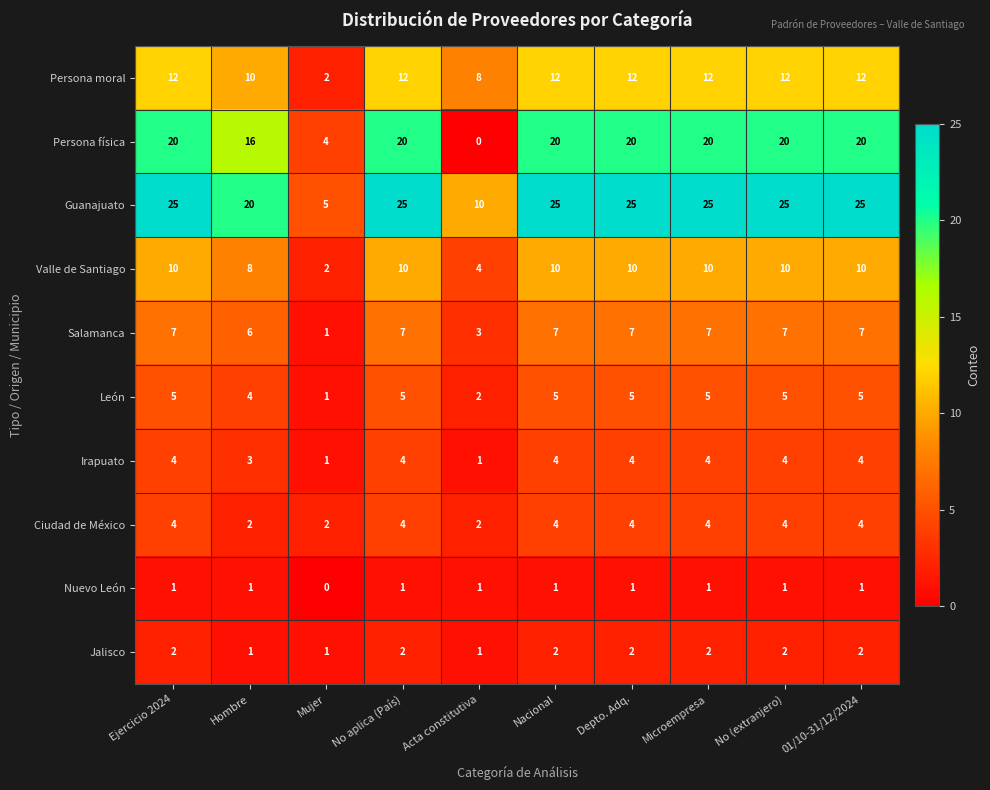

What is the difference between the maximum and minimum values in the Salamanca series?

6